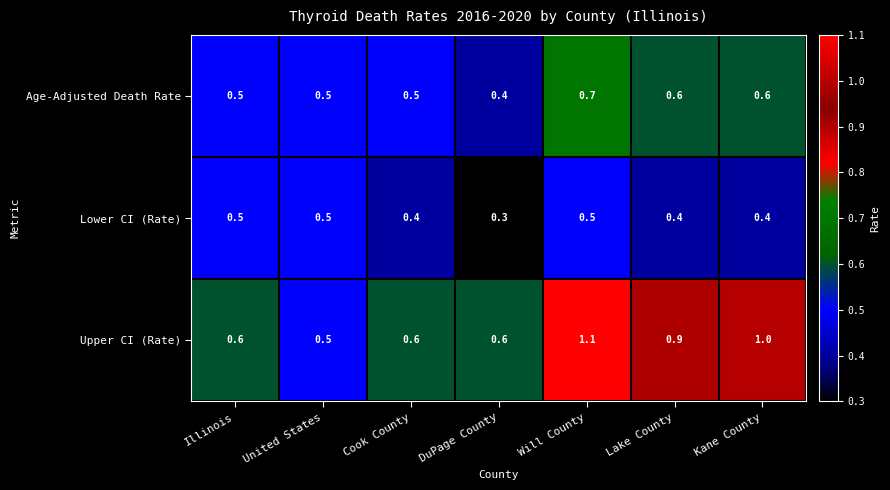

Reading right to left, extract all data points from this chart.

Age-Adjusted Death Rate: 0.6	0.6	0.7	0.4	0.5	0.5	0.5
Lower CI (Rate): 0.4	0.4	0.5	0.3	0.4	0.5	0.5
Upper CI (Rate): 1.0	0.9	1.1	0.6	0.6	0.5	0.6